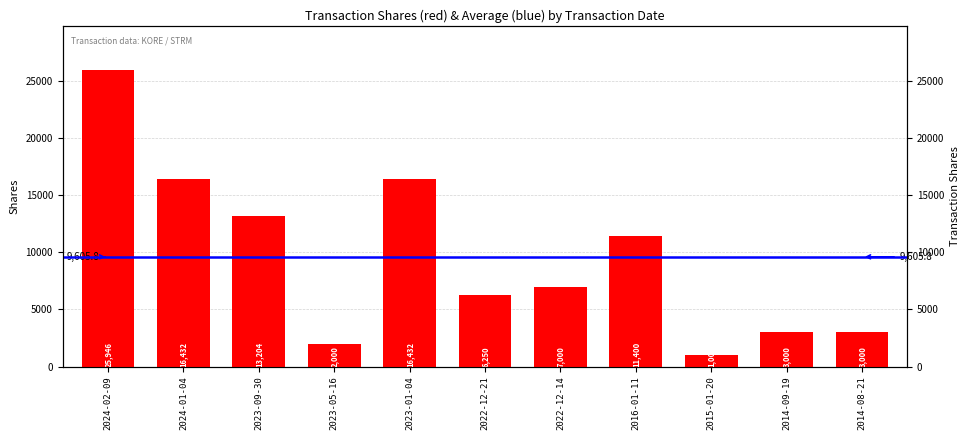

Which has a higher value, 2024-02-09 or 2023-09-30?

2024-02-09